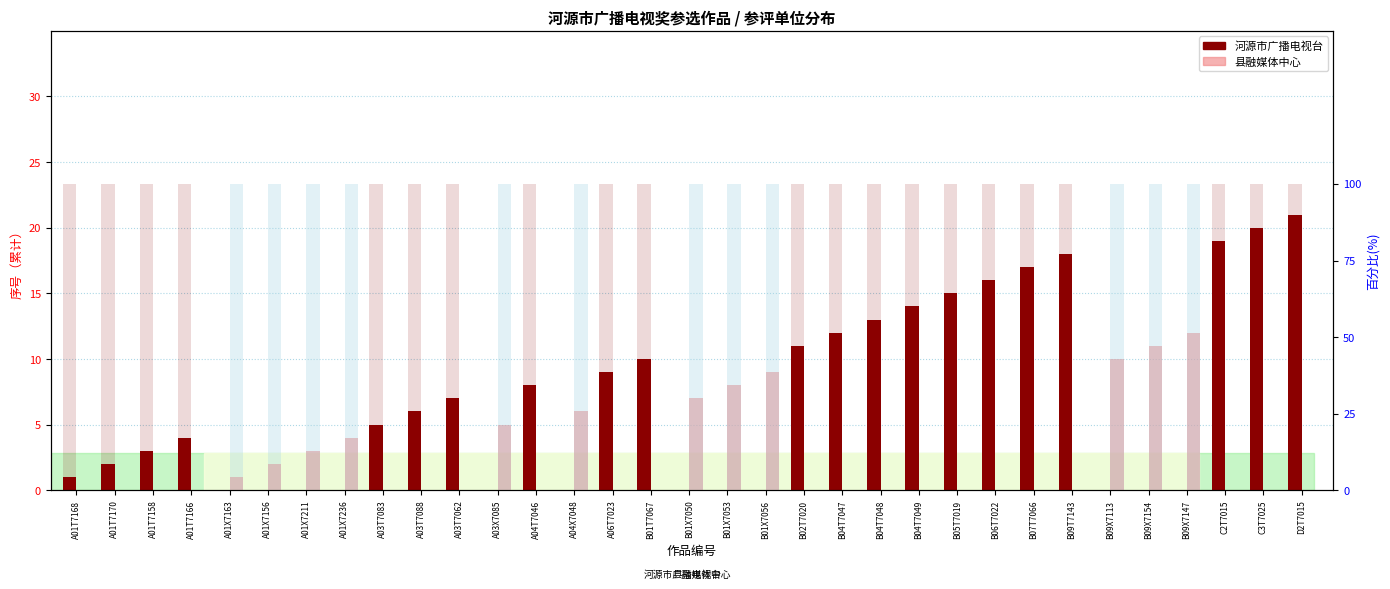

What is the label of the 30th bar from the right?

A01T7166